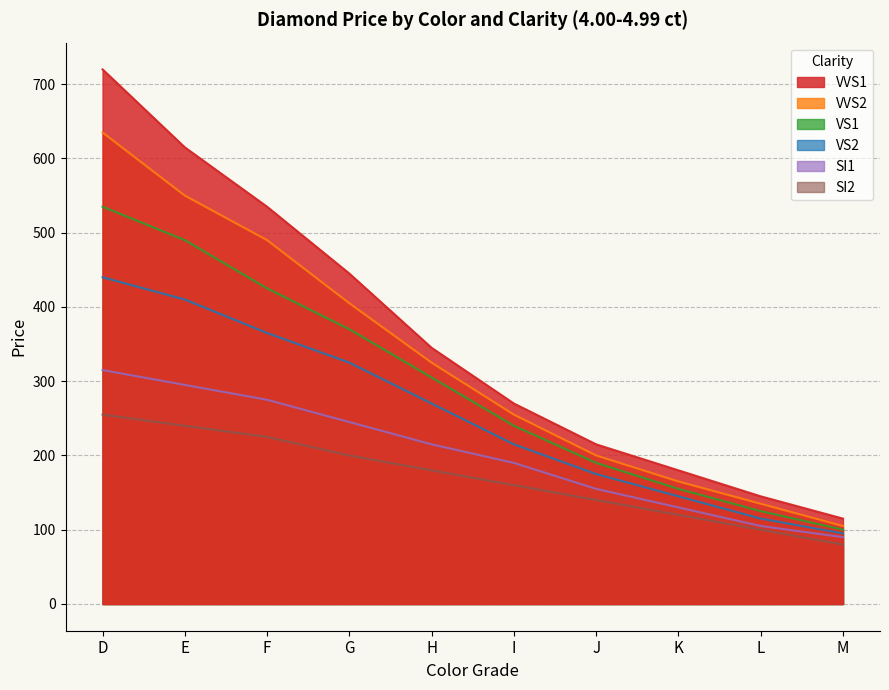

At how many categories does at least one series exceed 504?

3